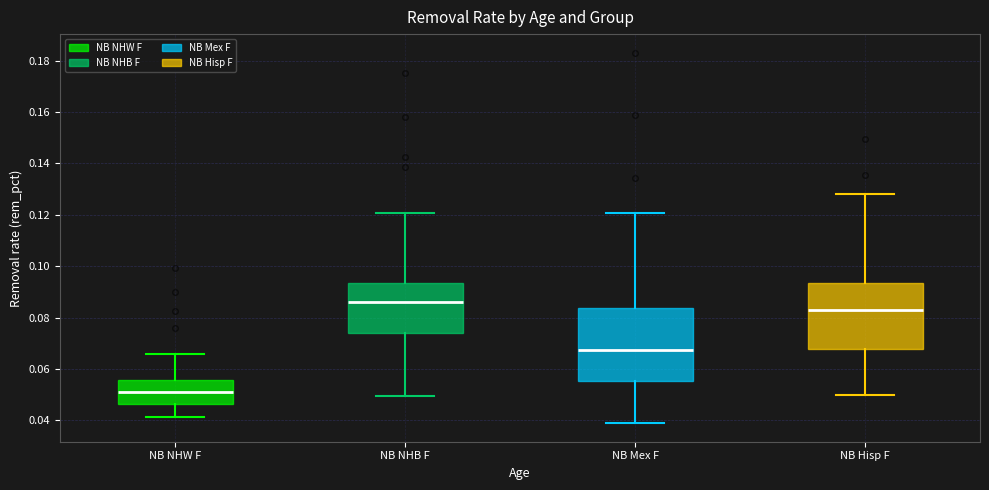

Reading left to right, read every box against the y-axis: the position of its median line, the range the box covers, and the ends of its whiskers. The values are not printed on the chart, so give them approximately, as read against the axis.

NB NHW F: median 0.052, box 0.046 to 0.056, whiskers 0.042 to 0.066
NB NHB F: median 0.086, box 0.074 to 0.094, whiskers 0.050 to 0.120
NB Mex F: median 0.068, box 0.056 to 0.084, whiskers 0.038 to 0.120
NB Hisp F: median 0.082, box 0.068 to 0.094, whiskers 0.050 to 0.128